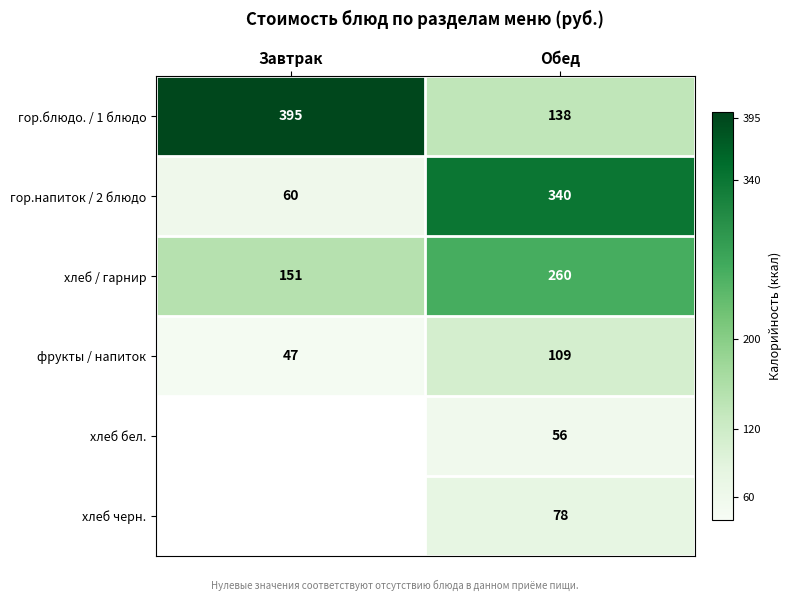

What is the total value across all series at Обед?

981